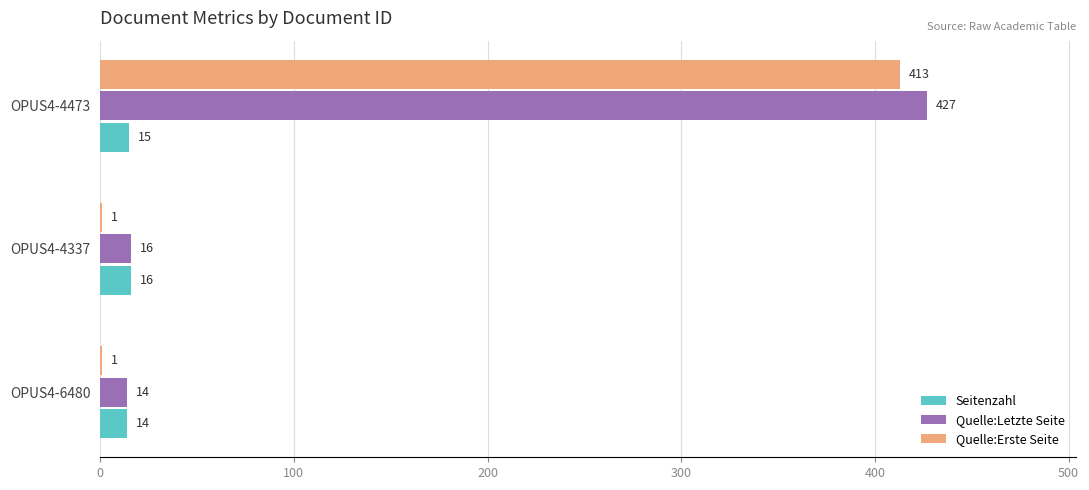

What is the sum of all Quelle:Letzte Seite values?

457